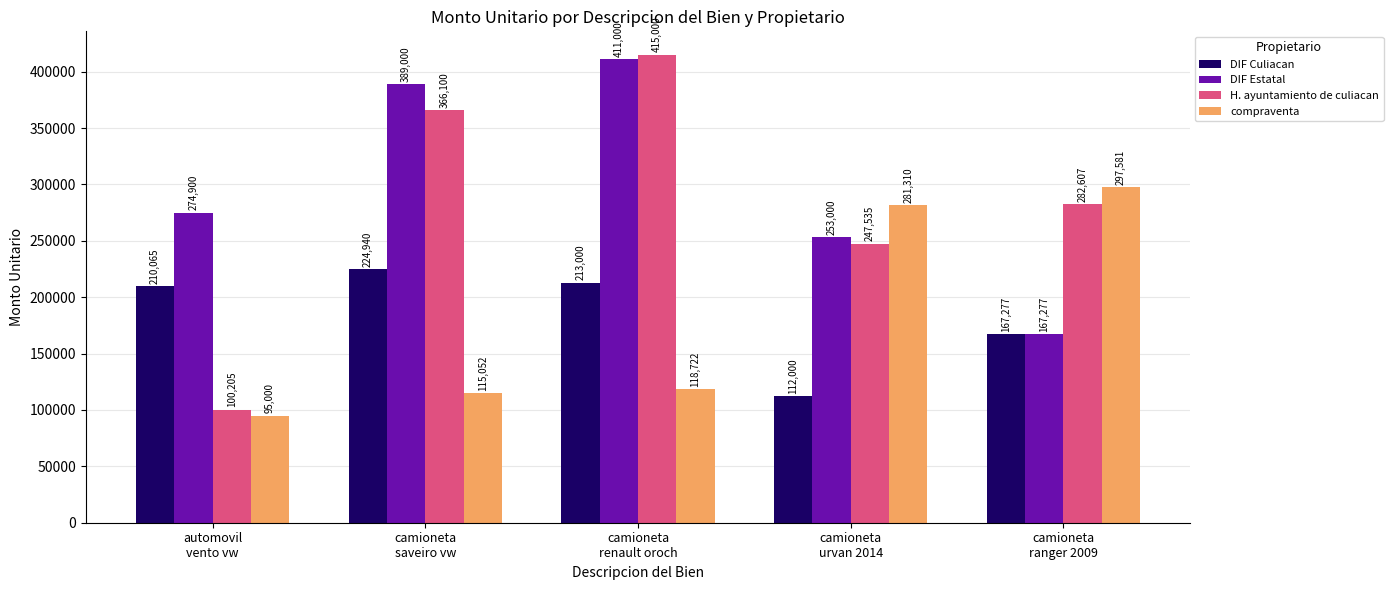

Which series has the widest spread of values?

H. ayuntamiento de culiacan